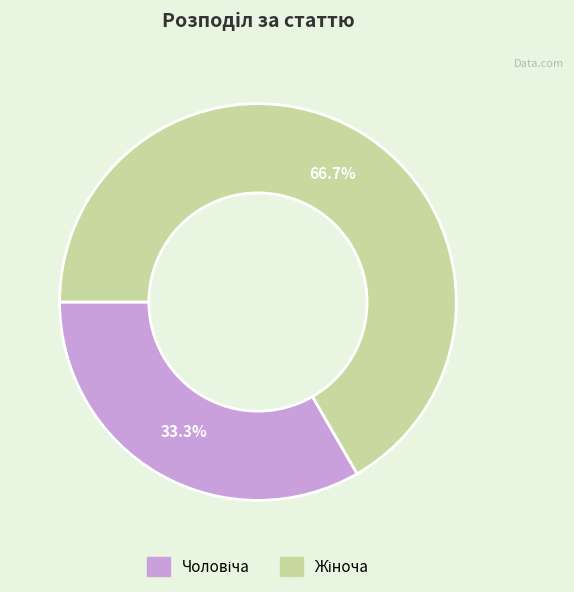

Approximately how many times larger is the value at Чоловіча compared to Жіноча?

0.5